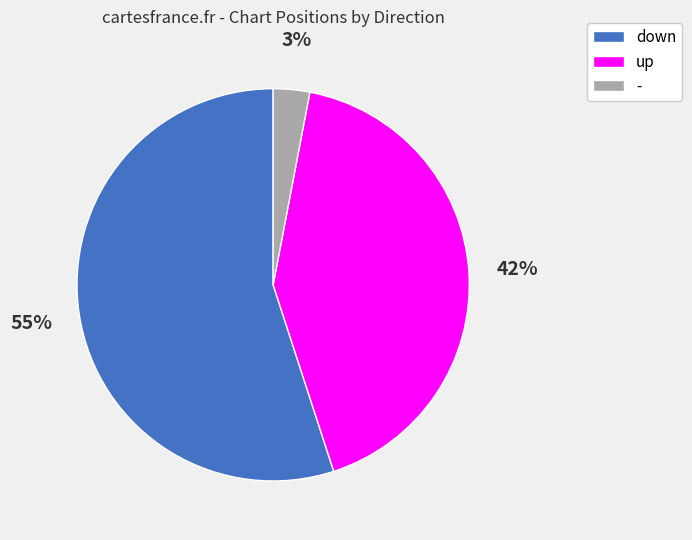

What is the ratio of the value at up to the value at -?

14.0